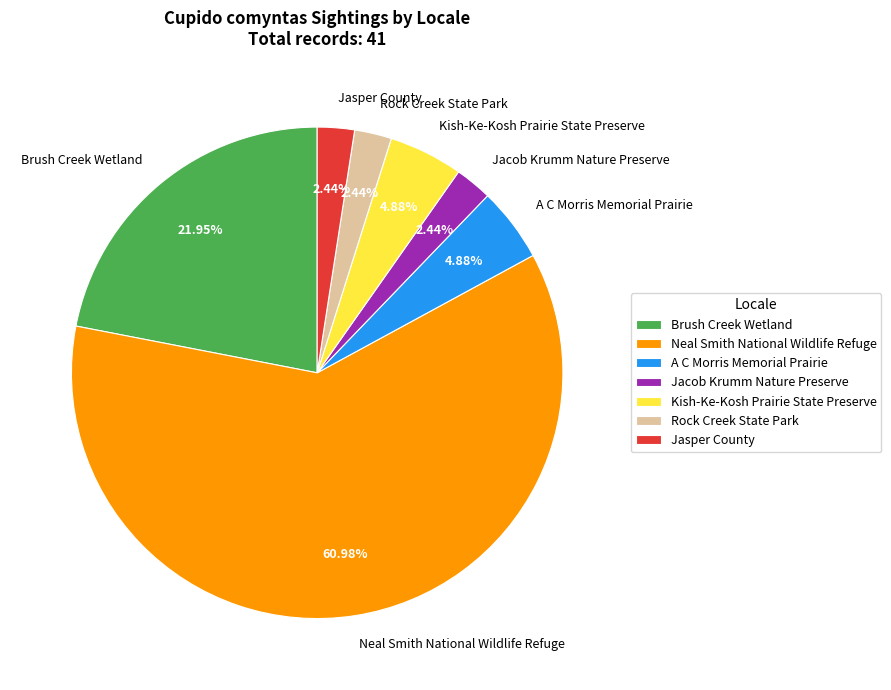

What is the ratio of the value at Jasper County to the value at Kish-Ke-Kosh Prairie State Preserve?

0.5